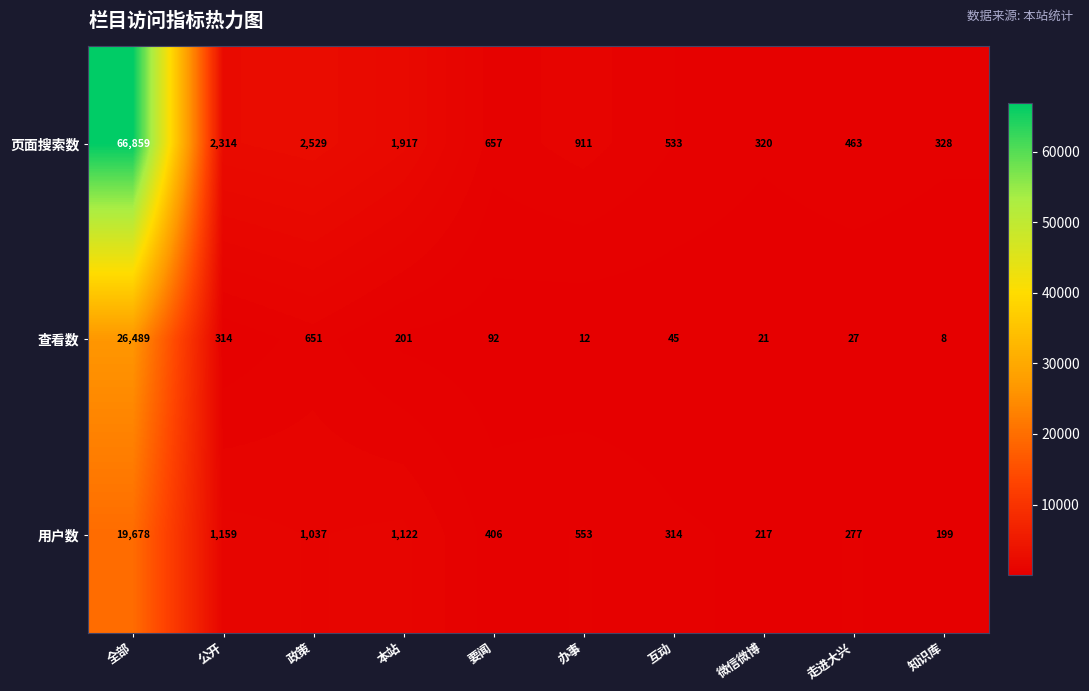

Which series has the largest total across all categories?

页面搜索数